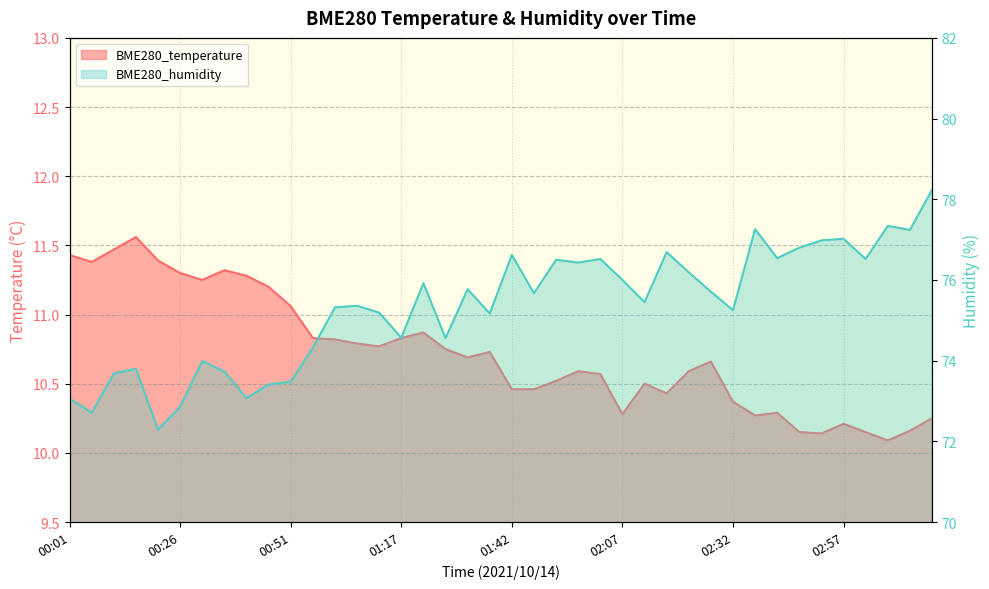

Reading left to right, transcribe all the data shown in this chart.

BME280_temperature: 11.4	11.4	11.5	11.6	11.4	11.3	11.2	11.3	11.3	11.2	11.1	10.8	10.8	10.8	10.8	10.8	10.9	10.8	10.7	10.7	10.5	10.5	10.5	10.6	10.6	10.3	10.5	10.4	10.6	10.7	10.4	10.3	10.3	10.2	10.1	10.2	10.2	10.1	10.2	10.2
BME280_humidity: 73.1	72.7	73.7	73.8	72.3	72.9	74.0	73.7	73.1	73.4	73.5	74.3	75.3	75.4	75.2	74.6	75.9	74.6	75.8	75.2	76.6	75.7	76.5	76.4	76.5	76.0	75.5	76.7	76.2	75.7	75.2	77.3	76.5	76.8	77.0	77.0	76.5	77.3	77.2	78.2